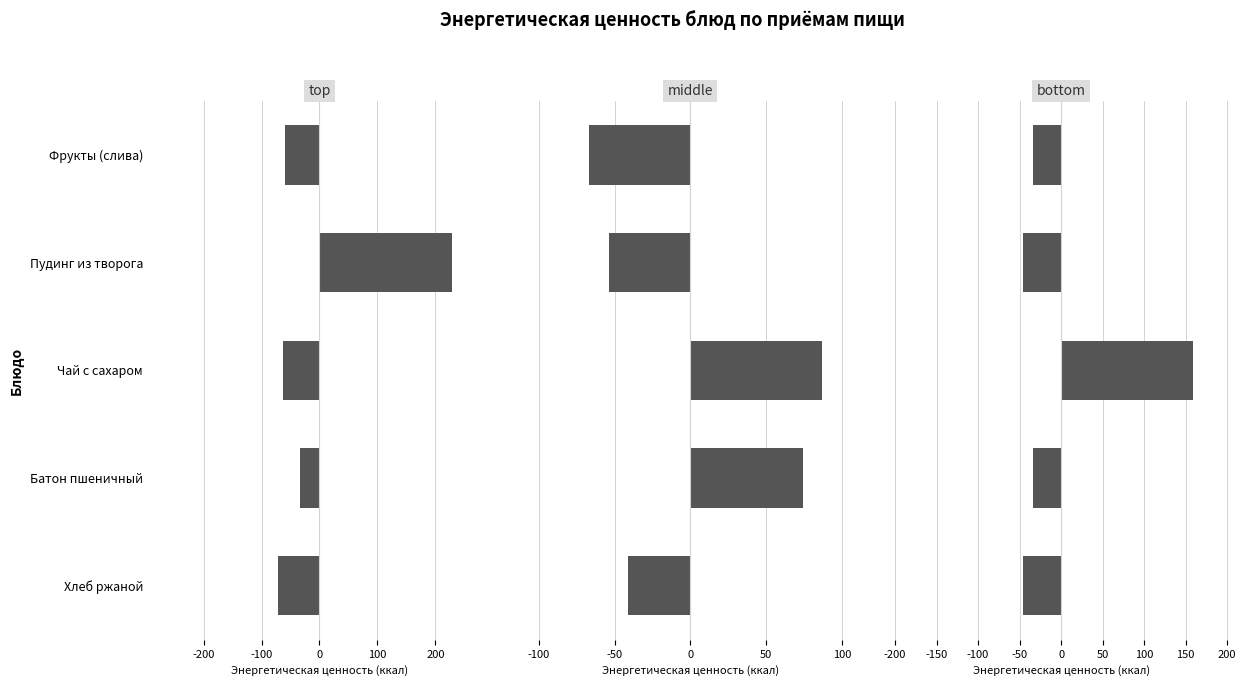

The value of bottom at Фрукты (слива) is -59.8. True or false?

False